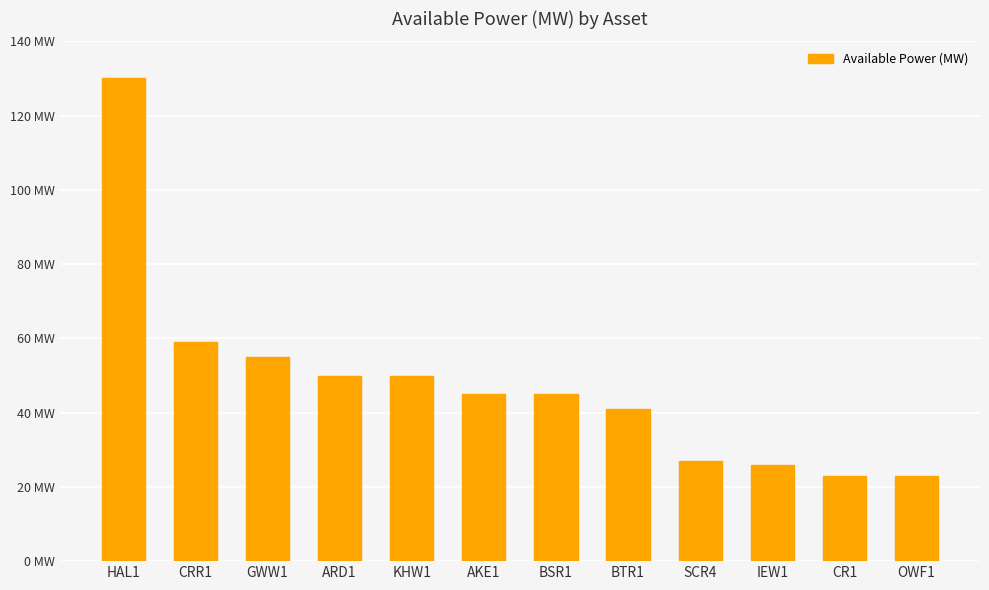

The value at HAL1 is 29. True or false?

False